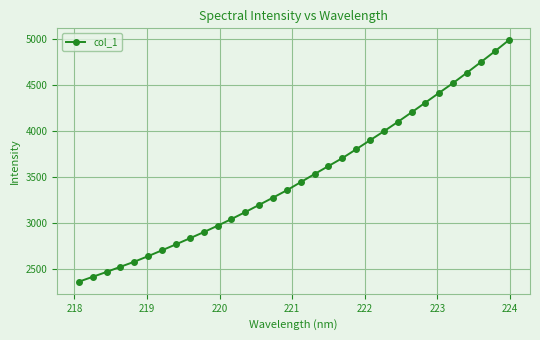

What is the smallest value displayed?

2358.7